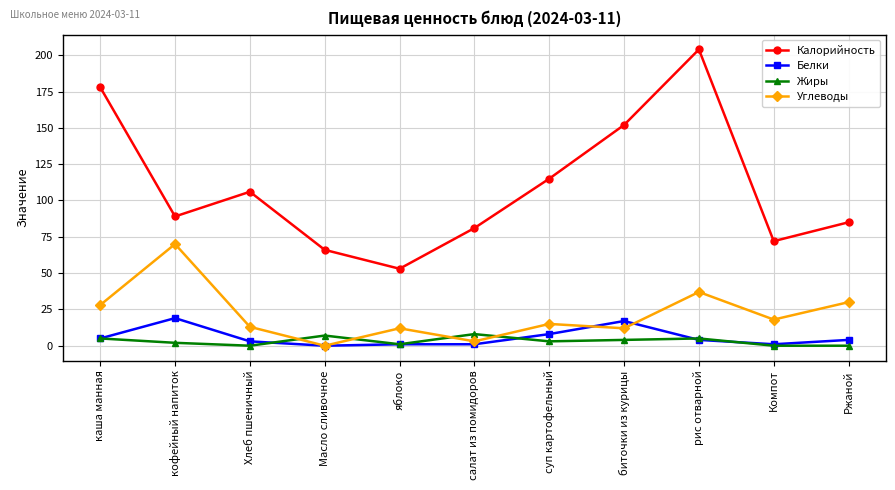

True or false: Жиры and Калорийность cross at least once.

False